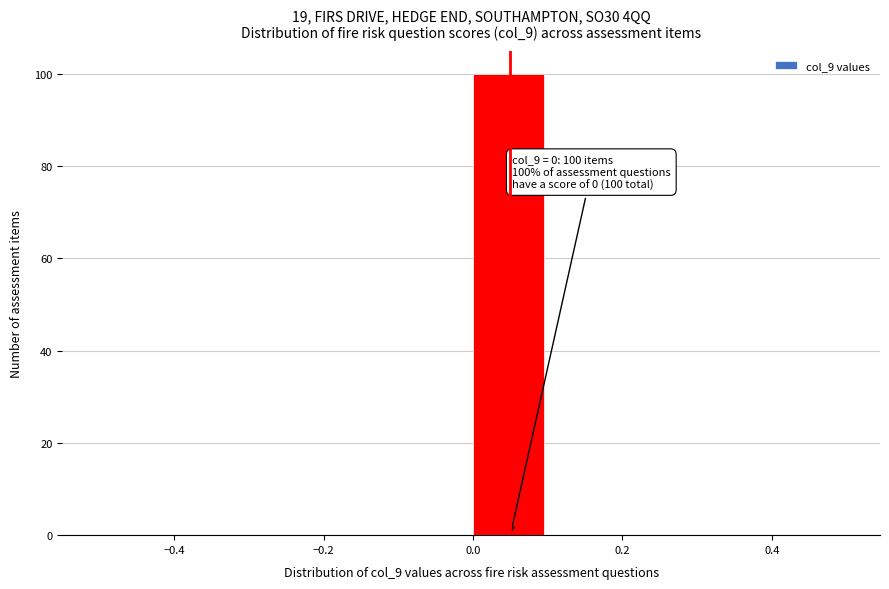

Over which range of the x-axis is the bar tallest?

0.0 to 0.1